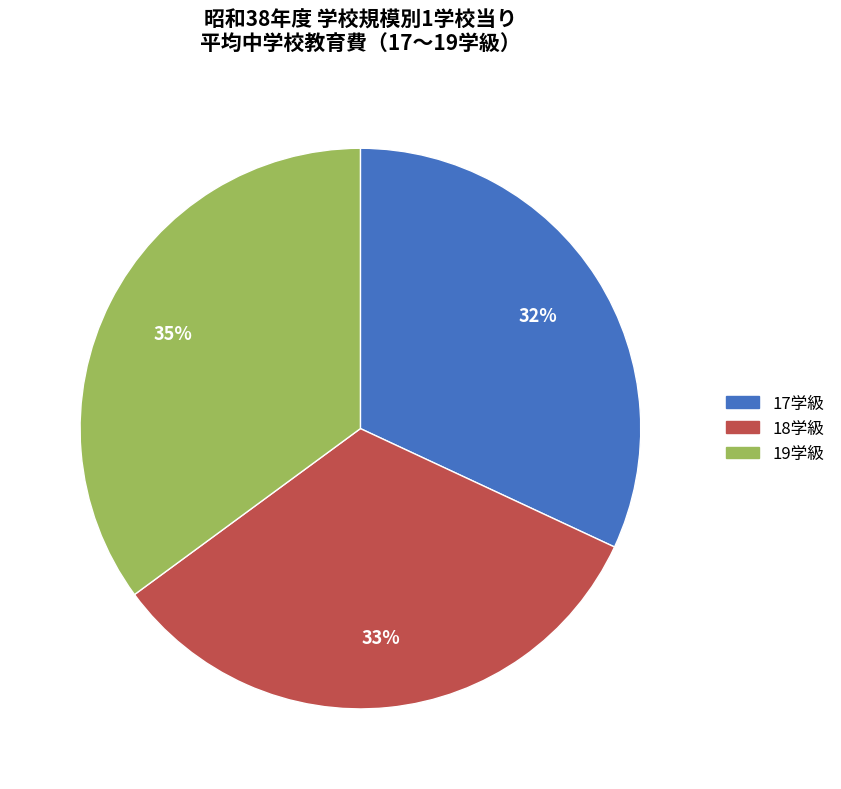

To the nearest percent, what is the average slice percentage?

33%